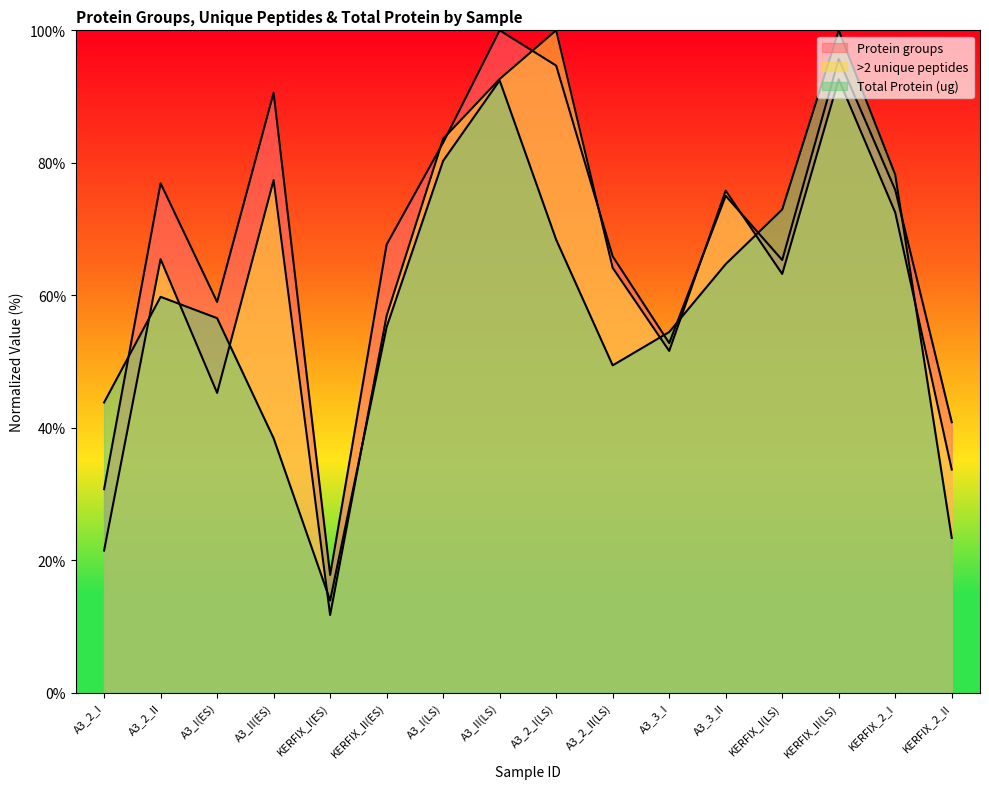

Reading left to right, transcribe all the data shown in this chart.

Protein groups: 30.7	76.9	59.0	90.6	17.8	67.7	83.0	100.0	94.7	65.9	52.8	75.0	65.3	95.7	75.9	40.8
Total Protein (ug): 43.8	59.8	56.5	38.4	13.9	55.2	80.3	92.4	68.4	49.4	54.4	64.7	72.9	100.0	78.2	23.3
>2 unique peptides: 21.4	65.4	45.2	77.4	11.7	56.9	83.6	92.6	100.0	64.1	51.6	75.8	63.2	92.6	72.5	33.7